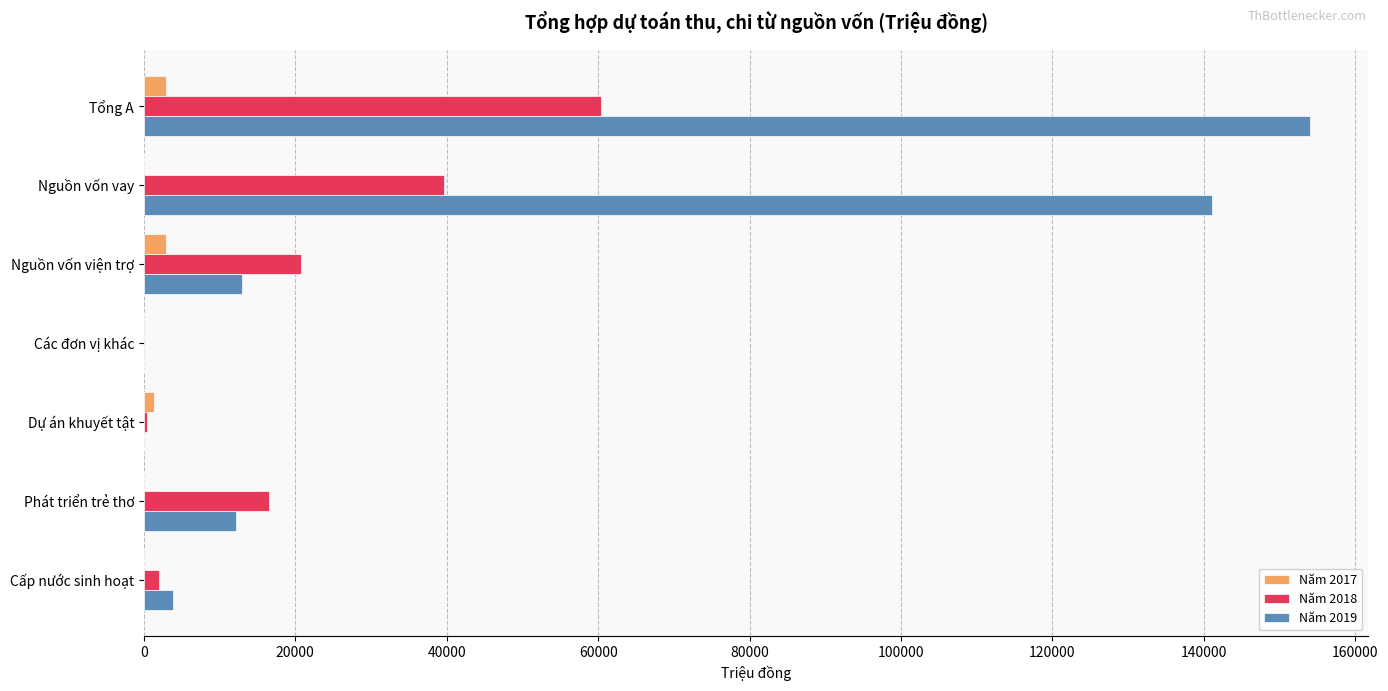

What is the maximum value shown in the chart?

154020.4